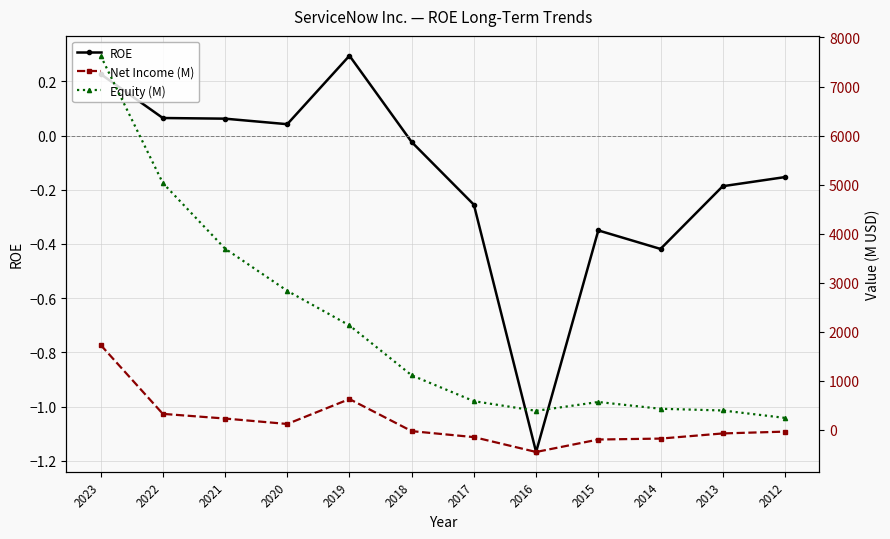

How many values in ROE are above zero?

5